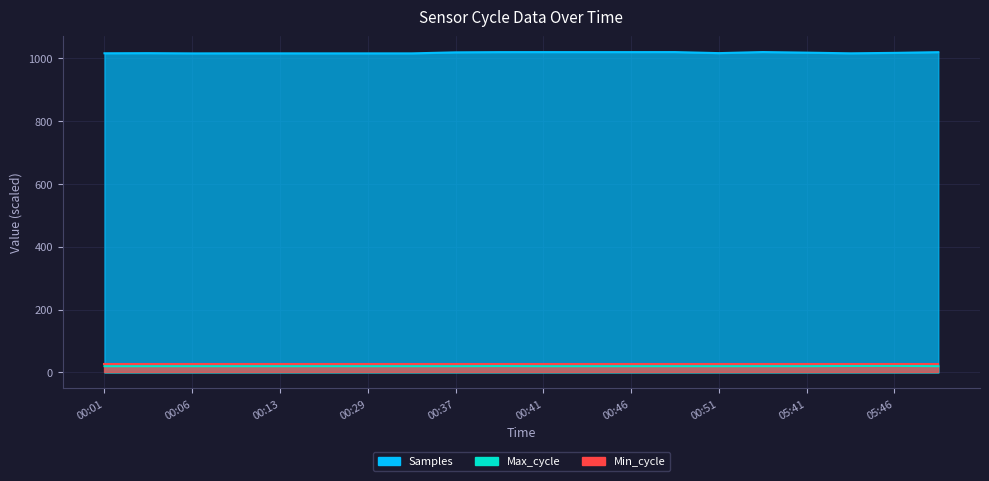

What is the sum of all Samples values?

20320.8